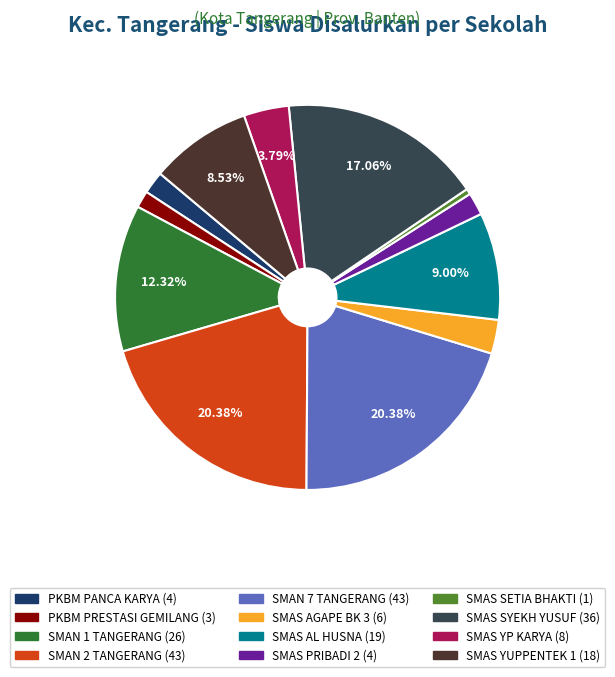

To the nearest percent, what percentage of the pie is SMAS YUPPENTEK 1?

9%